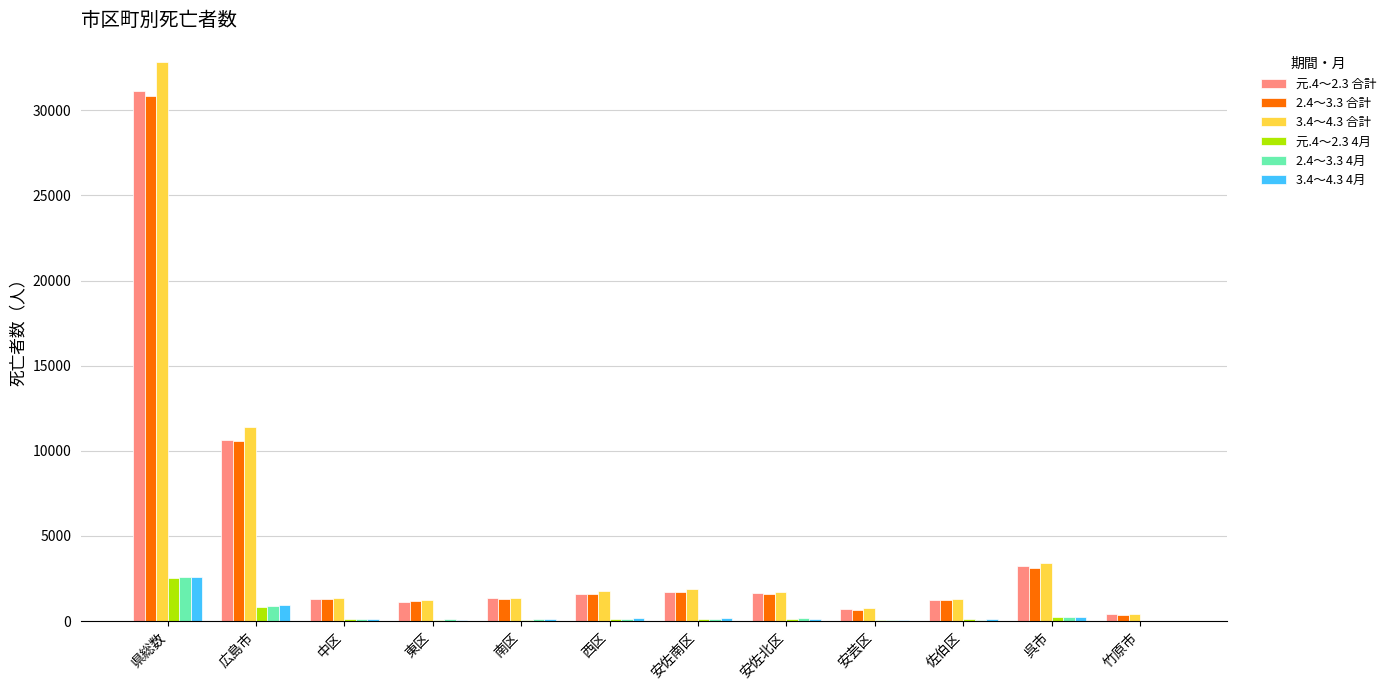

What is the spread (max minus min) of values at 東区?

1152